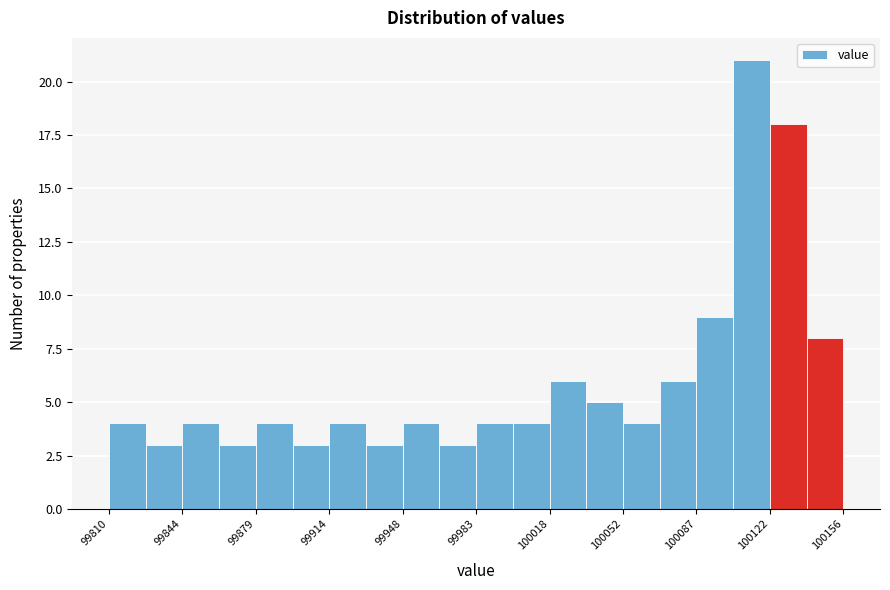

Around what value on the x-axis is the tallest bar? Give the approximate position of its centre, as read against the axis.

100115